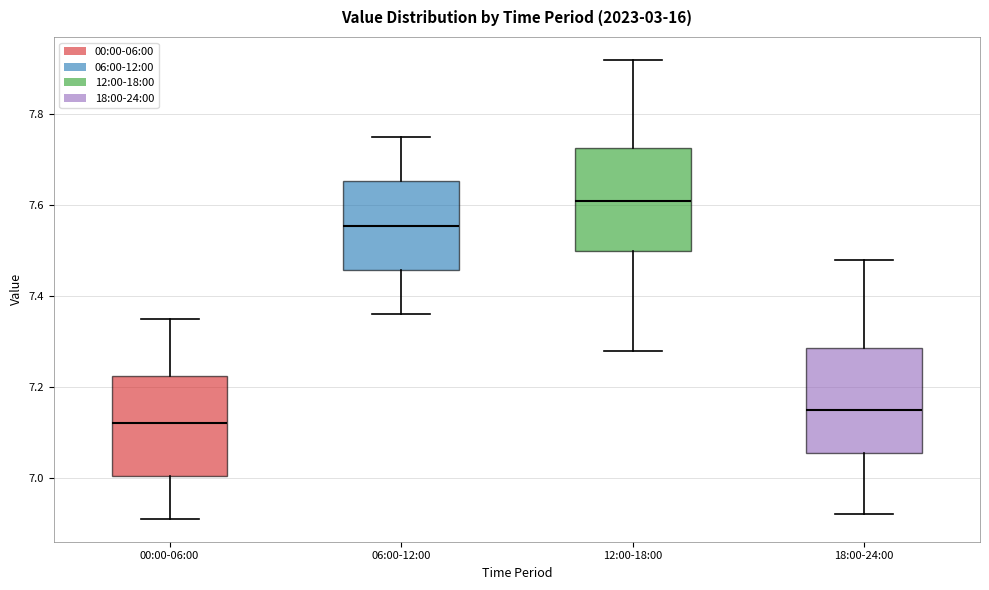

Where is the lower edge of the box for 00:00-06:00 on the y-axis? The values are not printed on the chart, so give them approximately, as read against the axis.

7.00